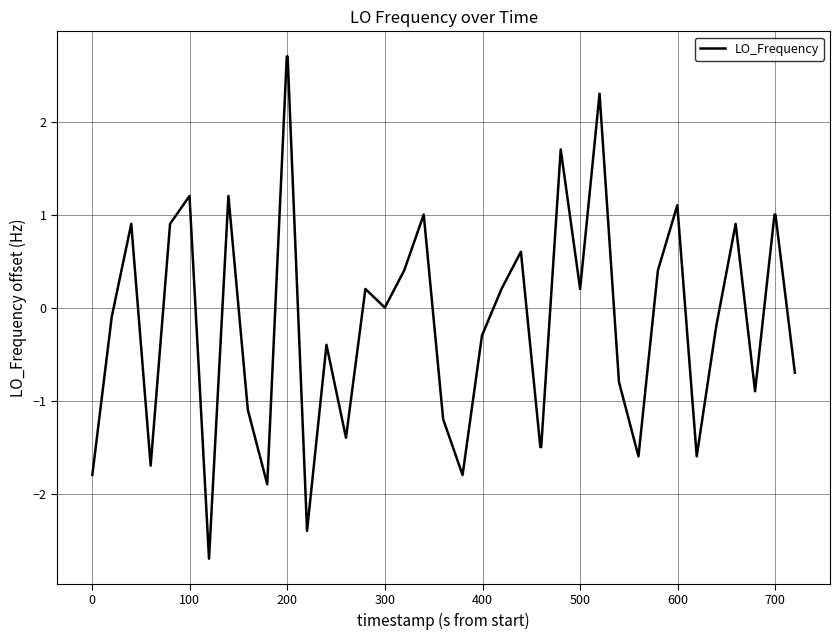

What is the difference between the maximum and minimum values?

5.4